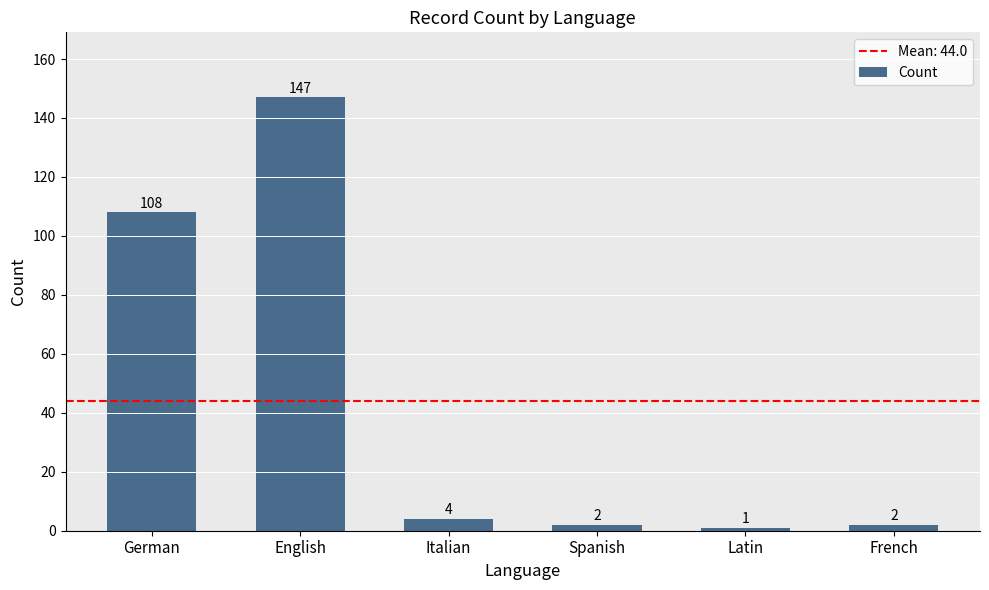

What position from the left is Latin?

5